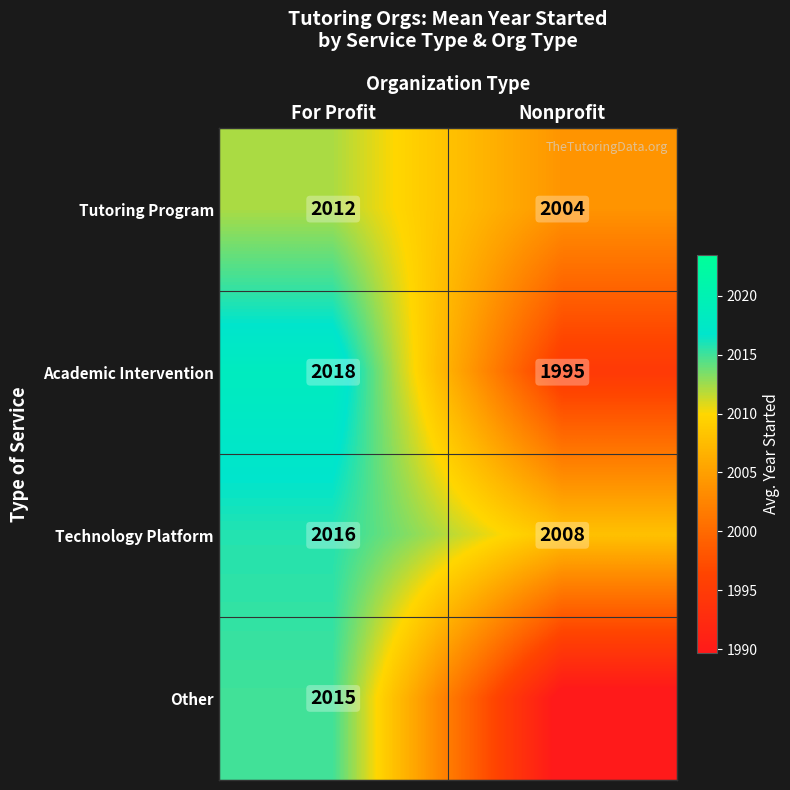

What is the difference between the highest and lowest values at For Profit?

6.0